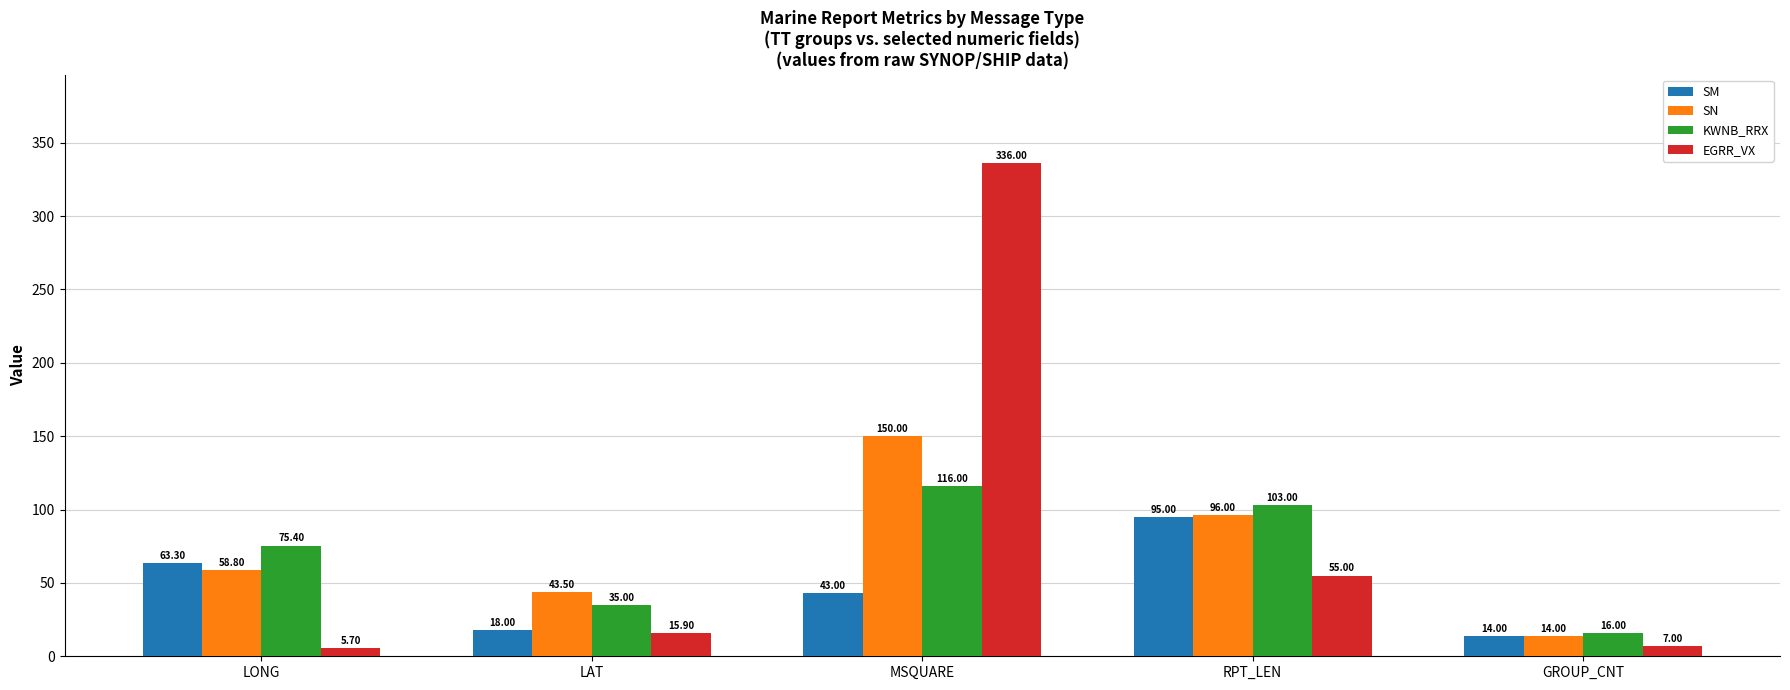

Which series has the largest range (max minus min)?

EGRR_VX